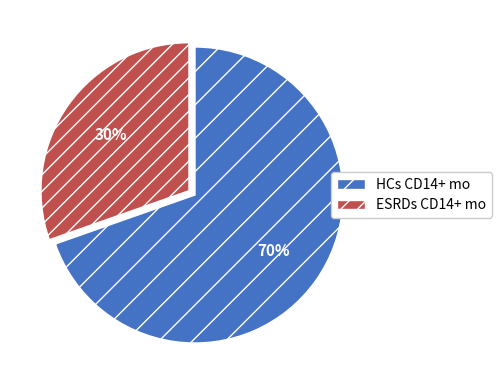

What percentage is the HCs CD14+ mo slice, to the nearest percent?

70%